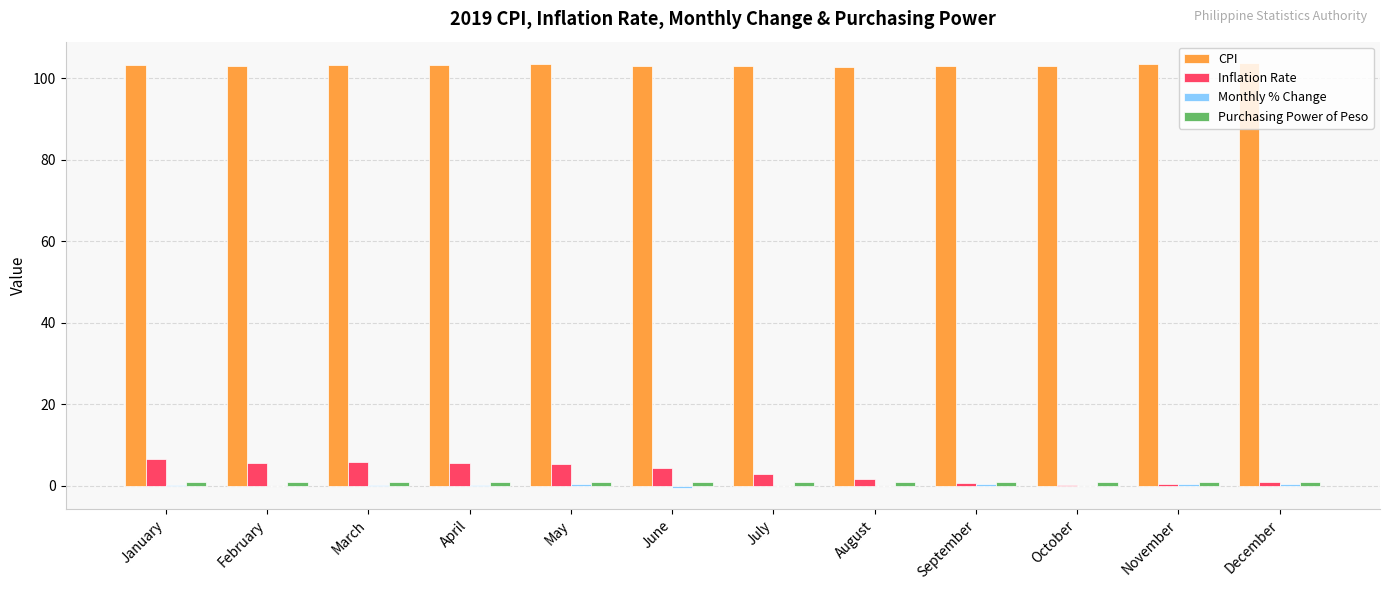

What is the average value of the Inflation Rate series?

3.3